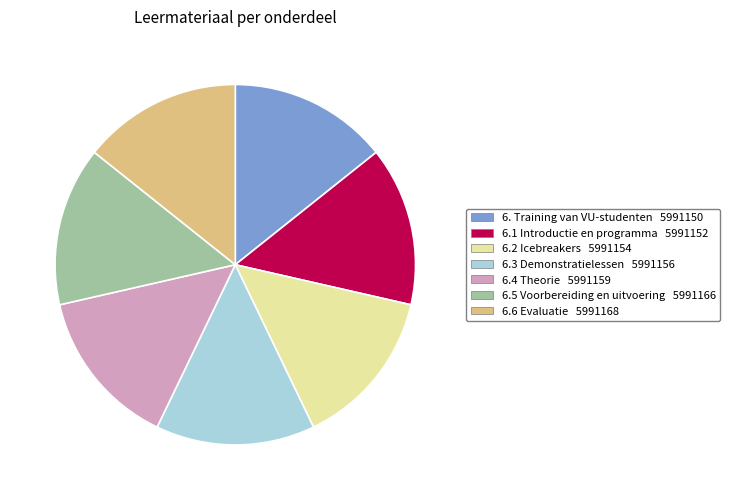

Count the number of slices in the pie.

7